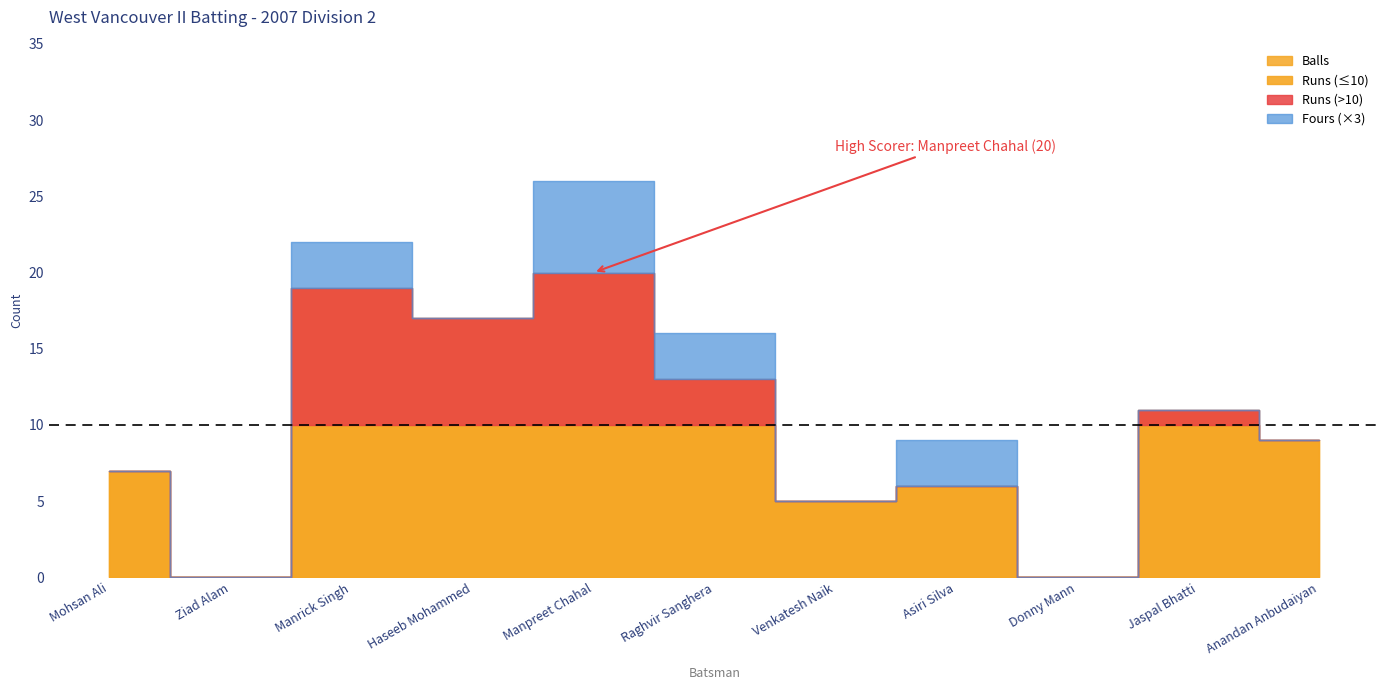

Is it true that Fours equals -1 at Venkatesh Naik?

False